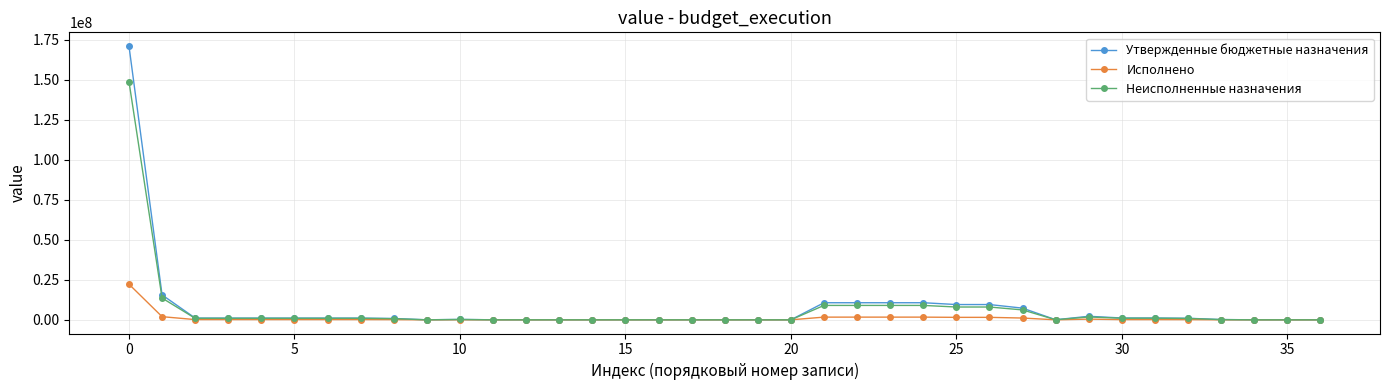

True or false: Утвержденные бюджетные назначения has more than 1 interior local peaks.

True